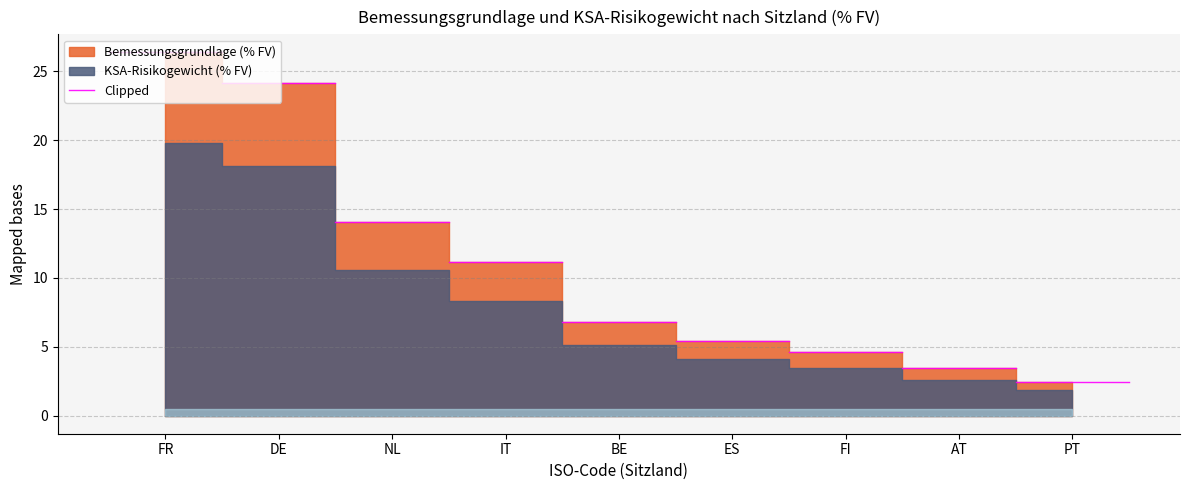

Is it true that KSA-Risikogewicht (% FV) equals 6.2 at FI?

False